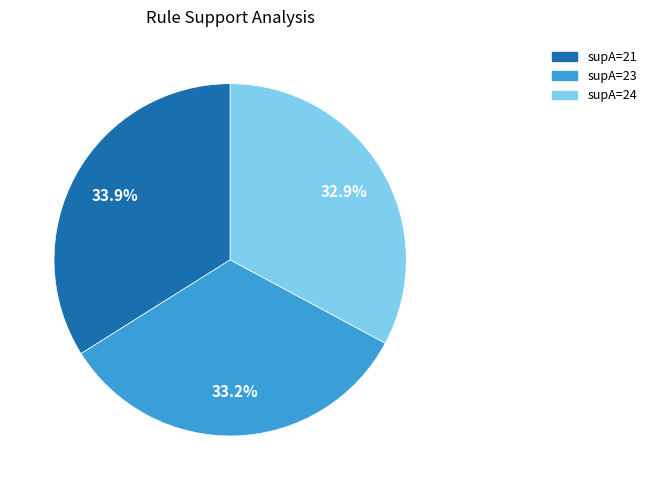

Is there any slice that represents more than half of the pie?

No